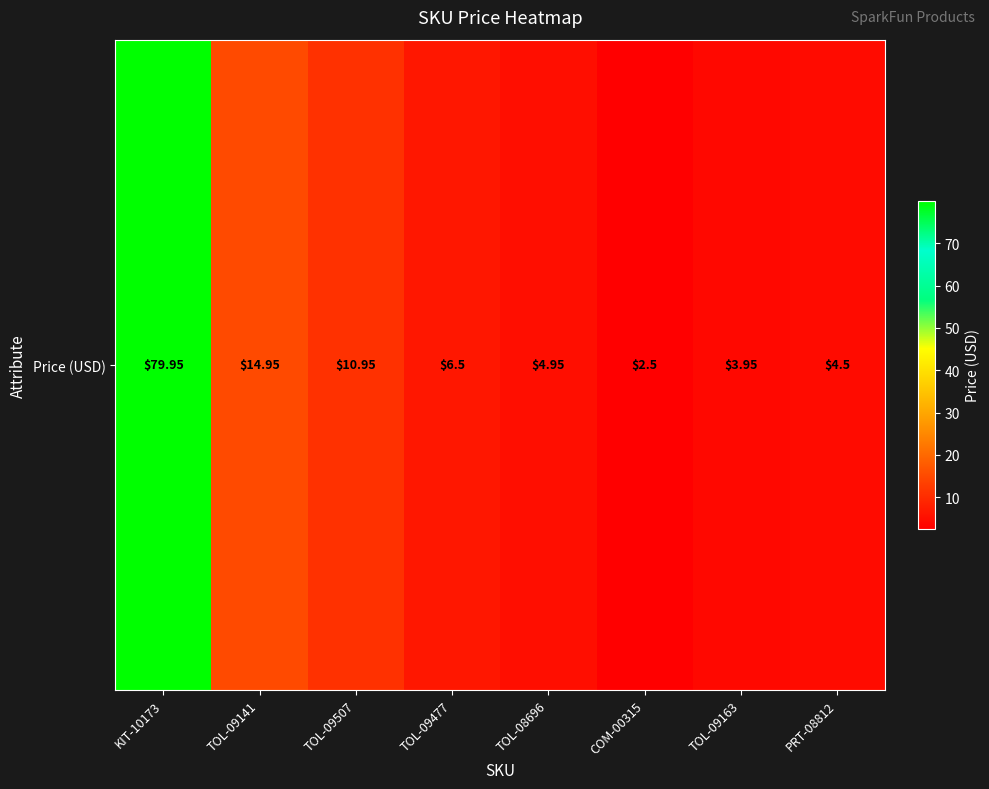

What is the difference between the maximum and minimum values?

77.5